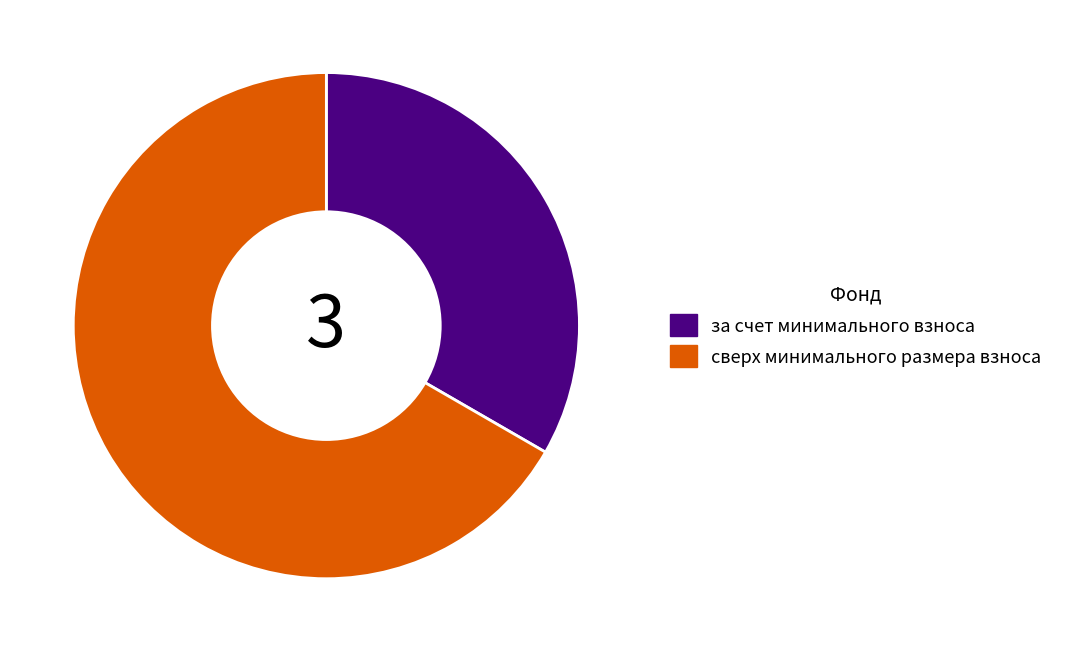

Is there any slice that represents more than half of the pie?

Yes